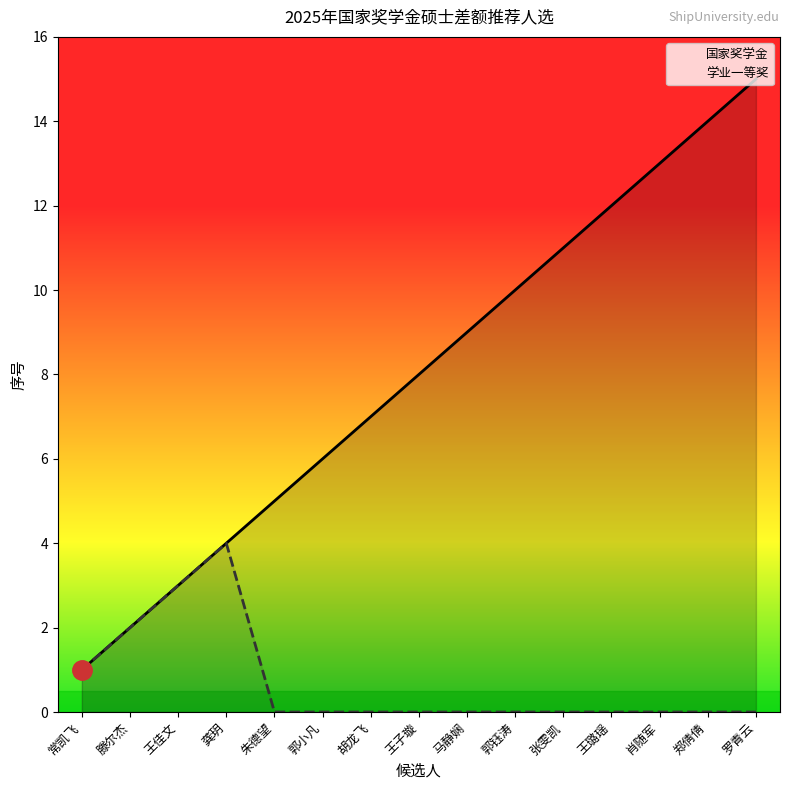

True or false: 学业一等奖 has more than 1 points higher than both neighbors.

False